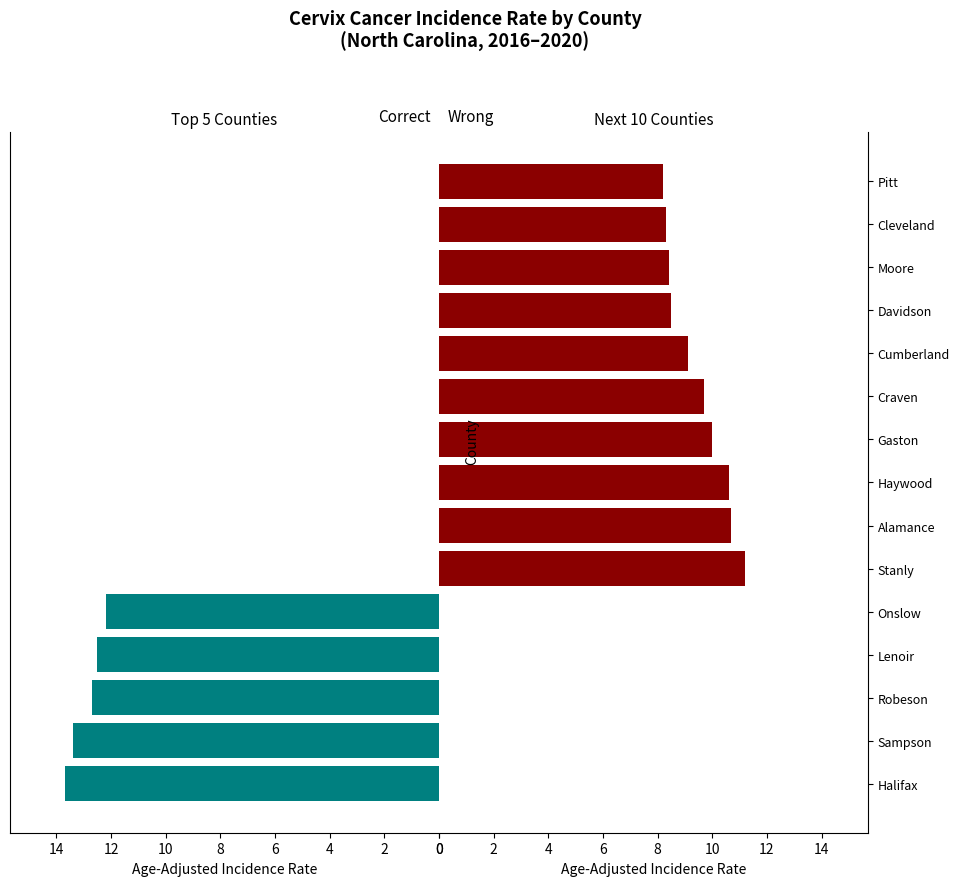

Reading left to right, list all the values displayed in this chart.

Correct: 13.7	13.4	12.7	12.5	12.2	0.0	0.0	0.0	0.0	0.0	0.0	0.0	0.0	0.0	0.0
Wrong: 0.0	0.0	0.0	0.0	0.0	11.2	10.7	10.6	10.0	9.7	9.1	8.5	8.4	8.3	8.2